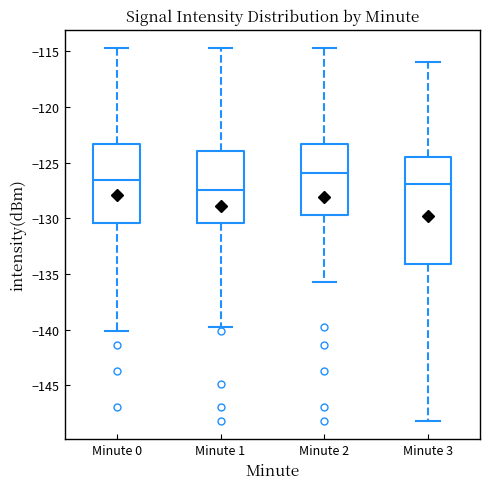

Reading left to right, transcribe this box plot: for each box, give where its median line is, the range the box spans, and where its two whiskers end, as read against the y-axis. The values are not printed on the chart, so give them approximately, as read against the axis.

Minute 0: median -126.5, box -130.5 to -123.5, whiskers -140.0 to -115.0
Minute 1: median -127.5, box -130.5 to -124.0, whiskers -139.5 to -115.0
Minute 2: median -126.0, box -129.5 to -123.5, whiskers -135.5 to -115.0
Minute 3: median -127.0, box -134.0 to -124.5, whiskers -148.0 to -116.0